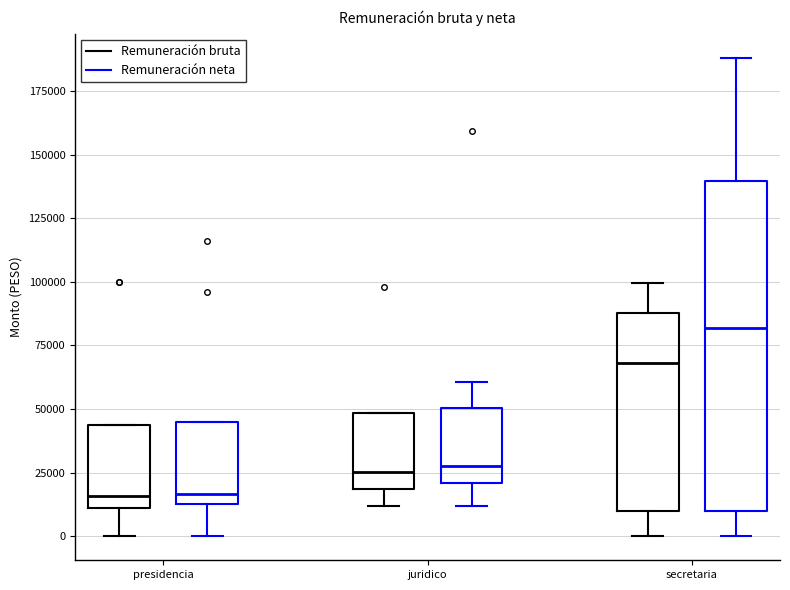

Which box is the tallest, from its lower edge to its upper edge?

secretaria (Remuneración neta)